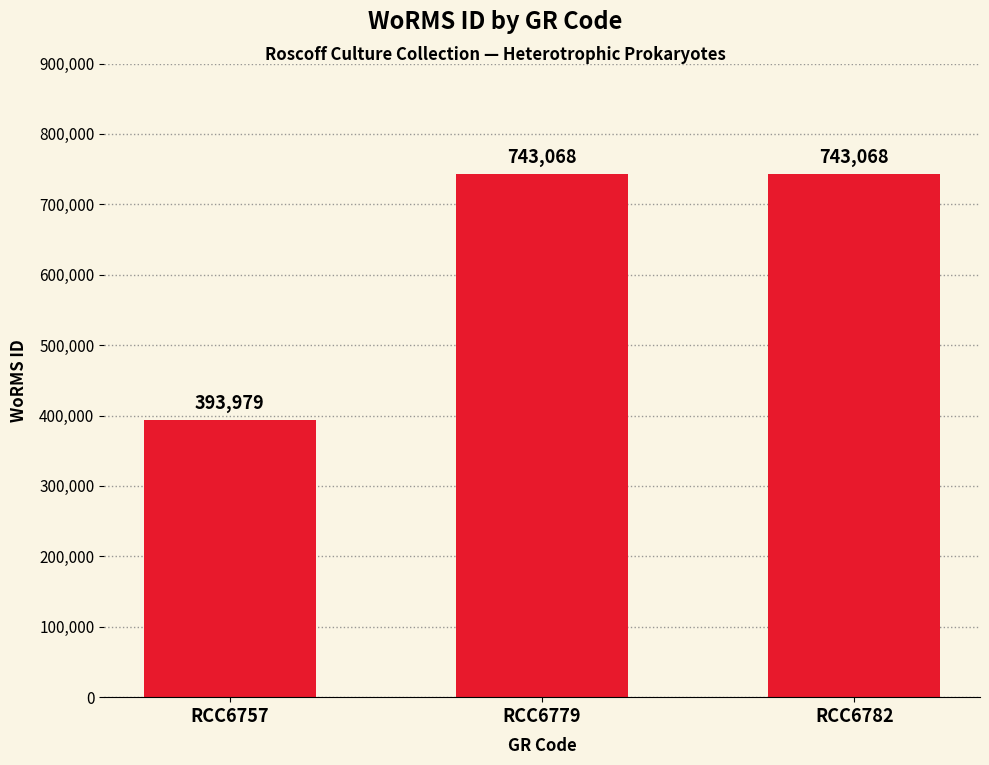

Which label corresponds to the smallest value in the chart?

RCC6757